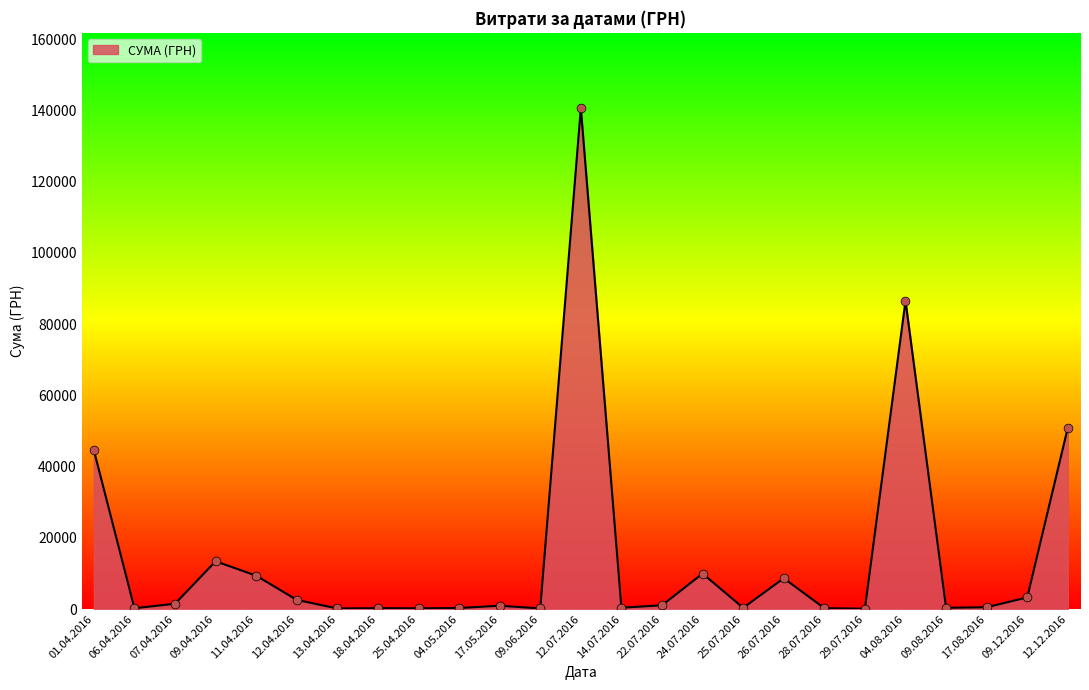

What is the ratio of the value at 12.12.2016 to the value at 26.07.2016?

5.9